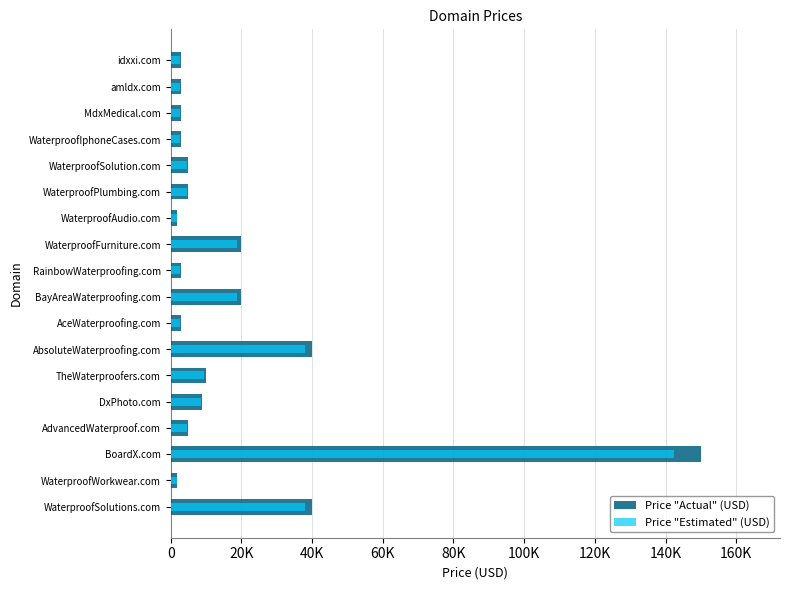

Are the bars horizontal?

Yes